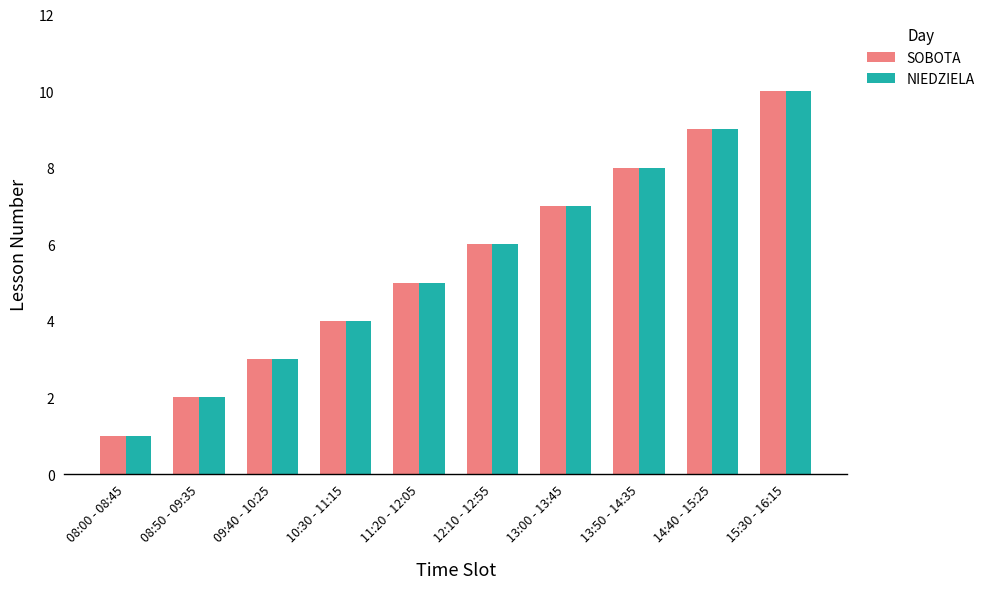

What is the sum of the NIEDZIELA values at 08:50 - 09:35 and 12:10 - 12:55?

8